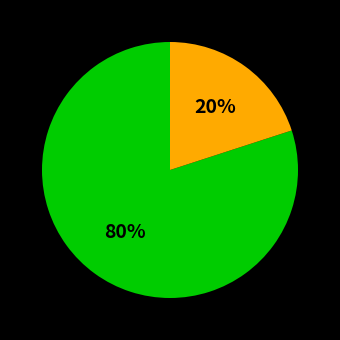

Is there any slice that represents more than half of the pie?

Yes